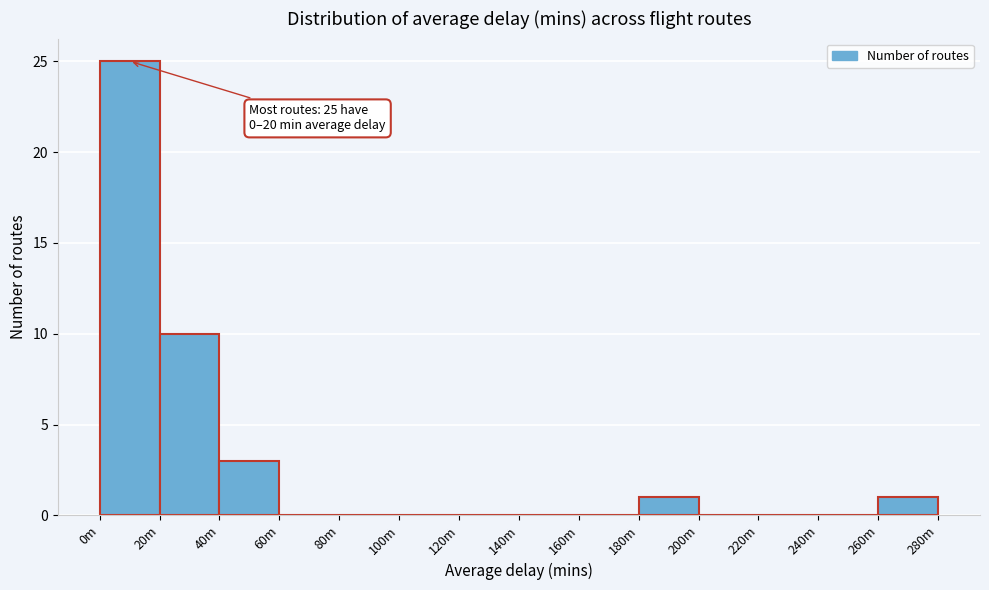

Reading right to left, list all the values displayed in this chart.

260m=1	240m=0	220m=0	200m=0	180m=1	160m=0	140m=0	120m=0	100m=0	80m=0	60m=0	40m=3	20m=10	0m=25